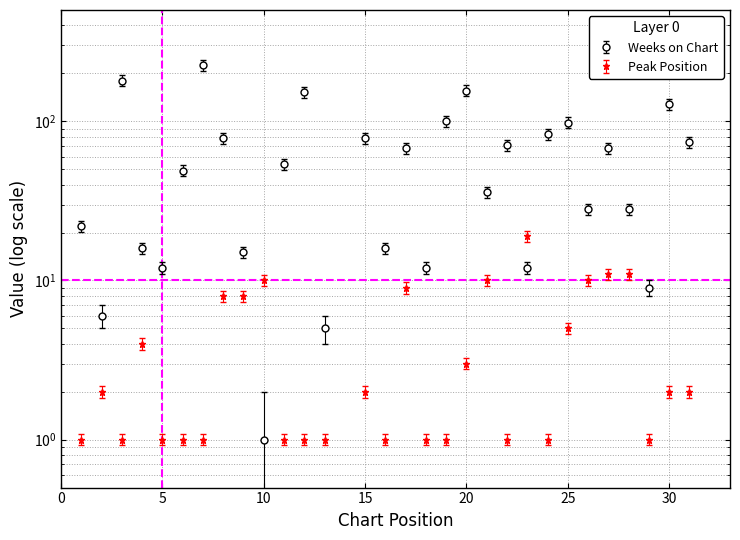

Does the chart have visible grid lines?

Yes